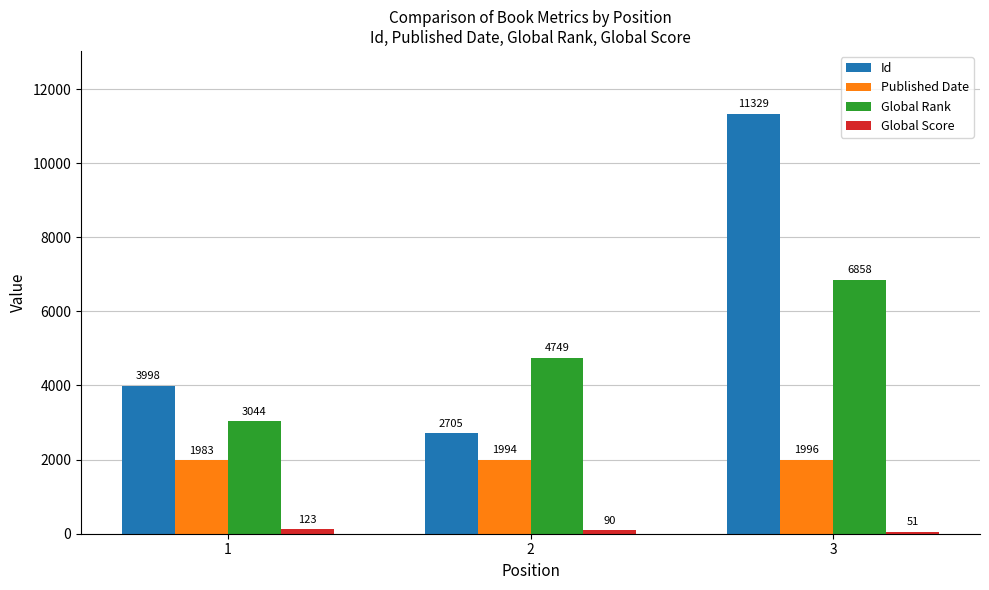

What is the difference between the highest and lowest values at 1?

3875